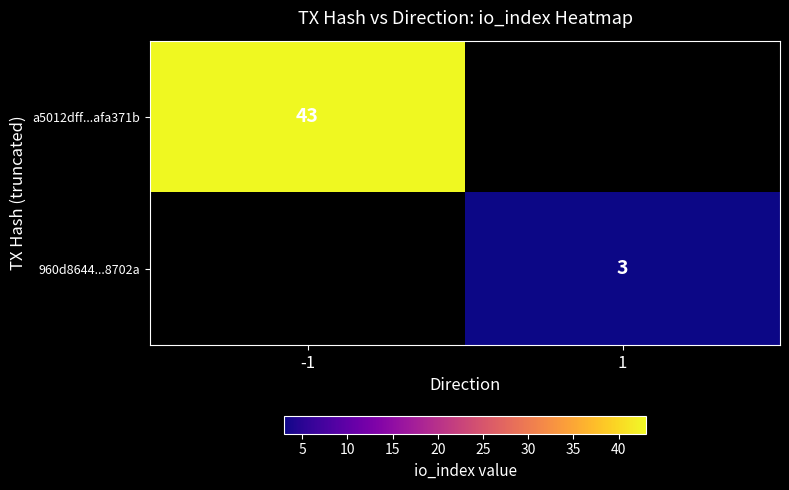

True or false: 960d8644...8702a has a value of 5 at 1.

False